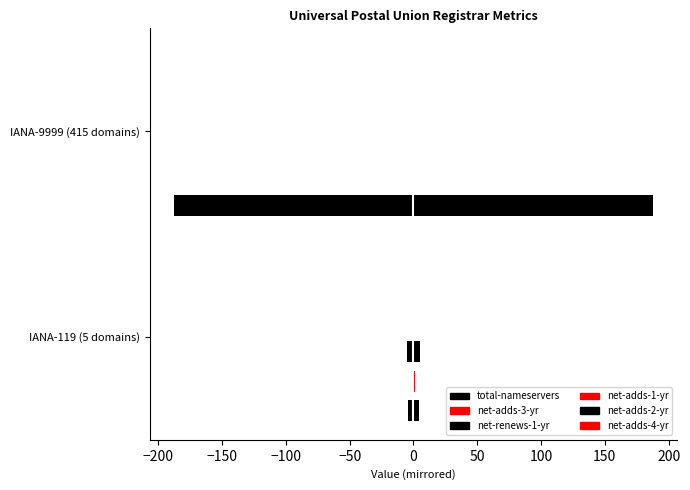

Reading left to right, what are all the values shown in this chart?

total-nameservers: IANA-119 (5 domains)=4	IANA-9999 (415 domains)=188
net-adds-3-yr: IANA-119 (5 domains)=1	IANA-9999 (415 domains)=0
net-renews-1-yr: IANA-119 (5 domains)=5	IANA-9999 (415 domains)=0
net-adds-1-yr: IANA-119 (5 domains)=0	IANA-9999 (415 domains)=0
net-adds-2-yr: IANA-119 (5 domains)=0	IANA-9999 (415 domains)=0
net-adds-4-yr: IANA-119 (5 domains)=0	IANA-9999 (415 domains)=0